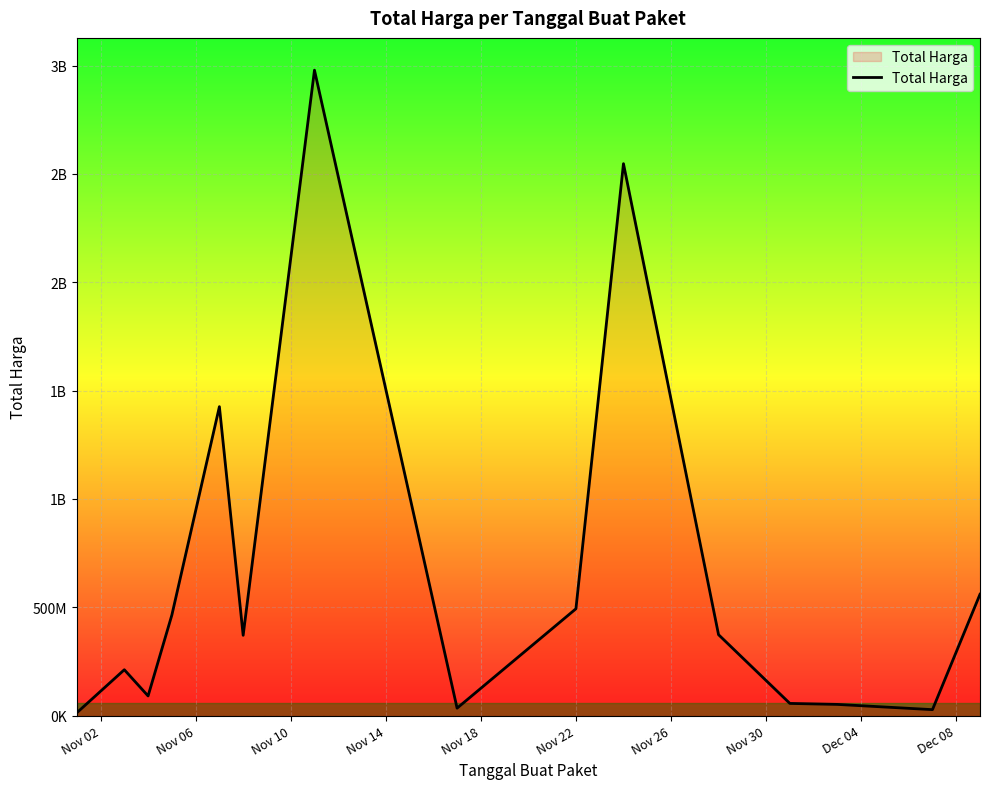

Does the chart display data point markers on the line(s)?

No